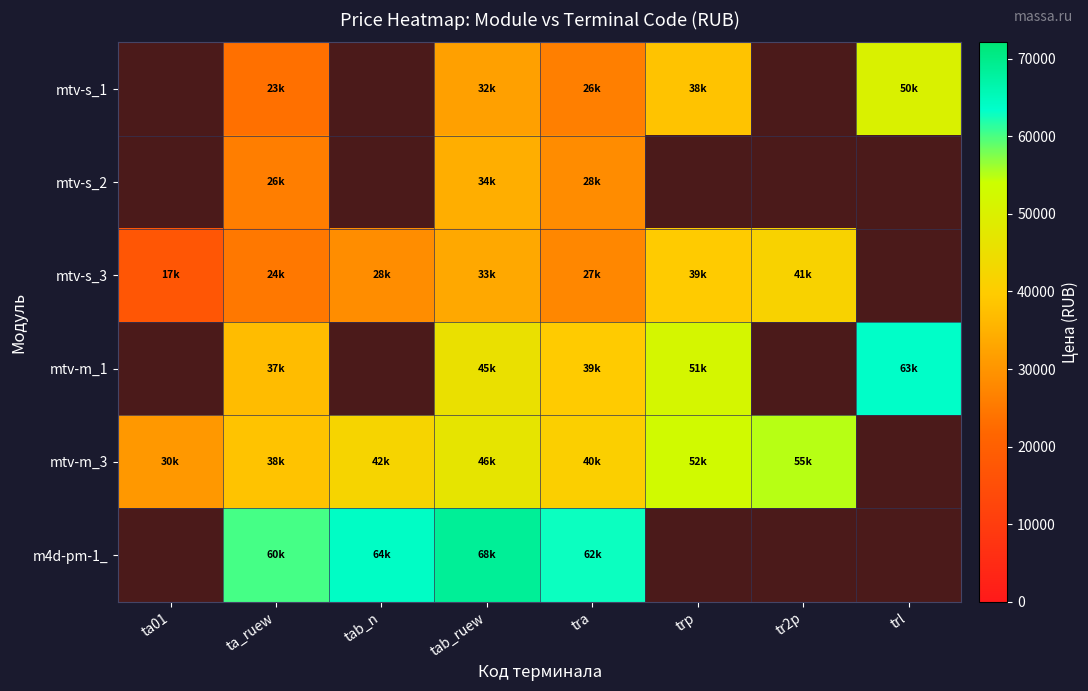

How many values in the mtv-s_3 series exceed 28700?

3